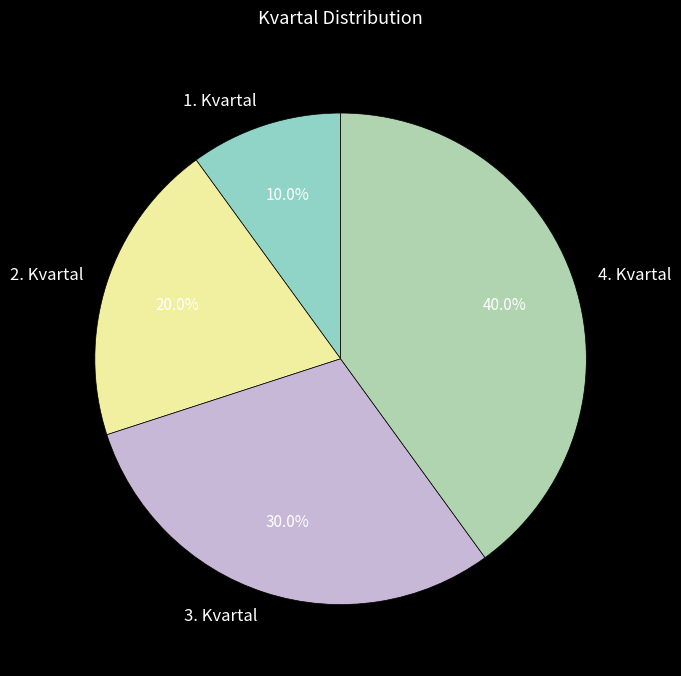

Count the number of slices in the pie.

4